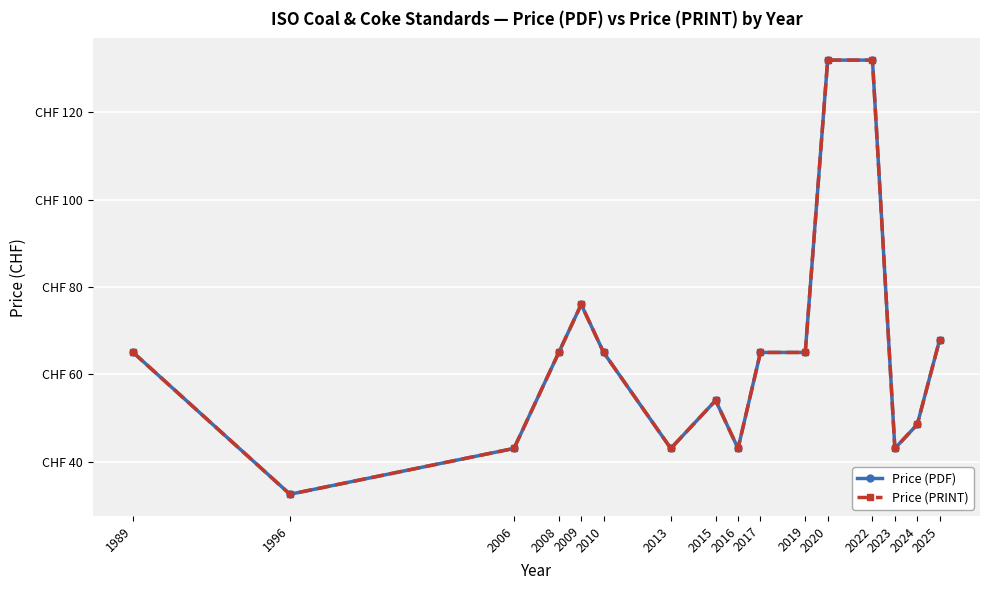

What is the value of the Price (PDF) point at the 9th from the left?

43.0